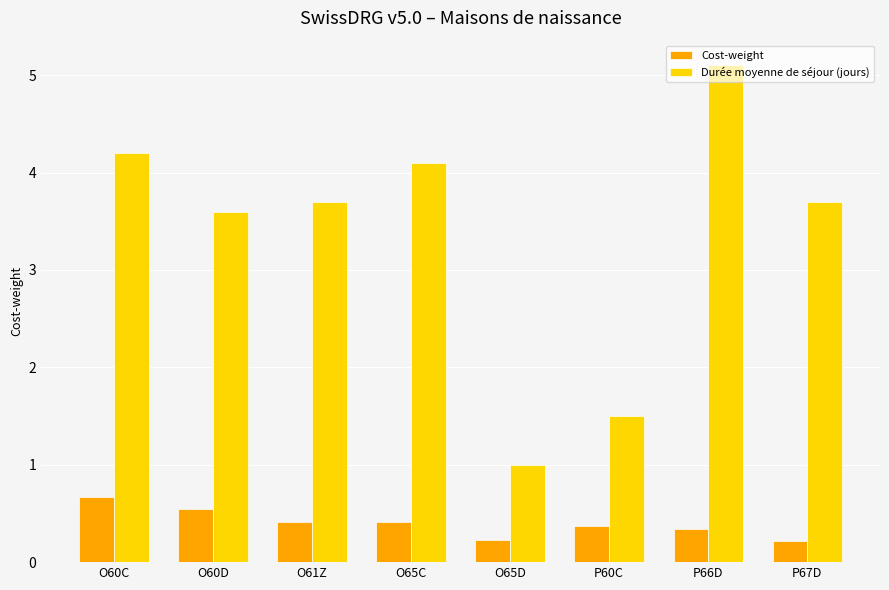

What is the difference between the Cost-weight values at O65C and P66D?

0.1